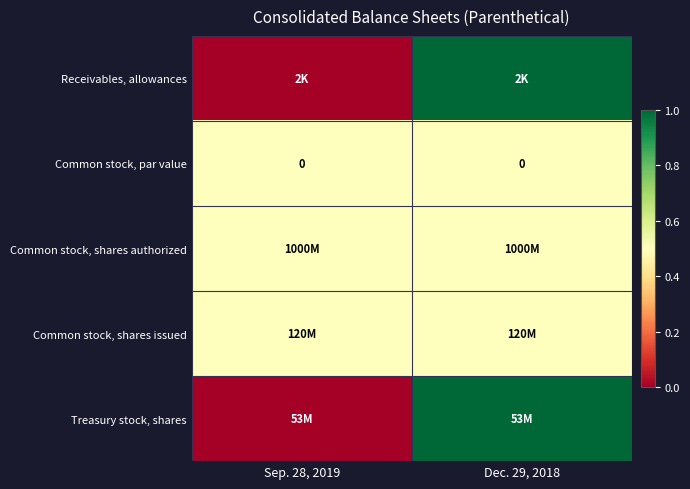

The Receivables, allowances series shows 0.0 at Sep. 28, 2019. True or false?

True